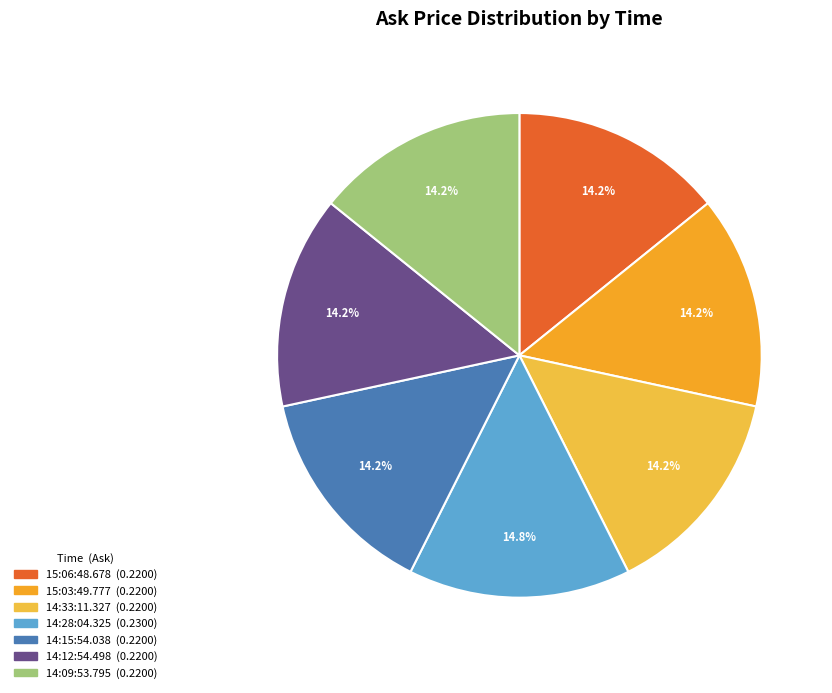

Which slice is the smallest?

15:06:48.678